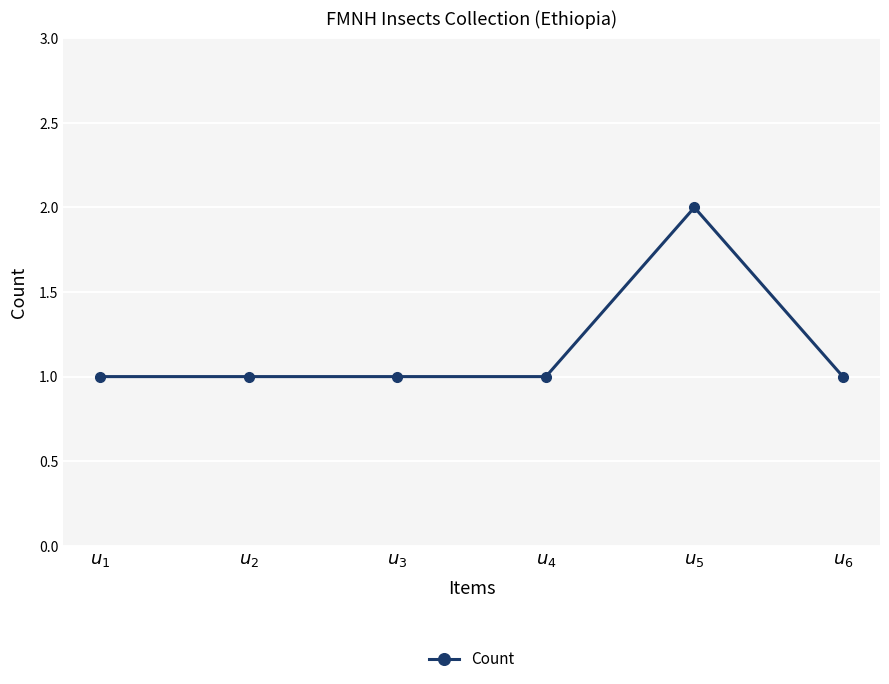

Reading right to left, transcribe all the data shown in this chart.

$u_{6}$=1	$u_{5}$=2	$u_{4}$=1	$u_{3}$=1	$u_{2}$=1	$u_{1}$=1